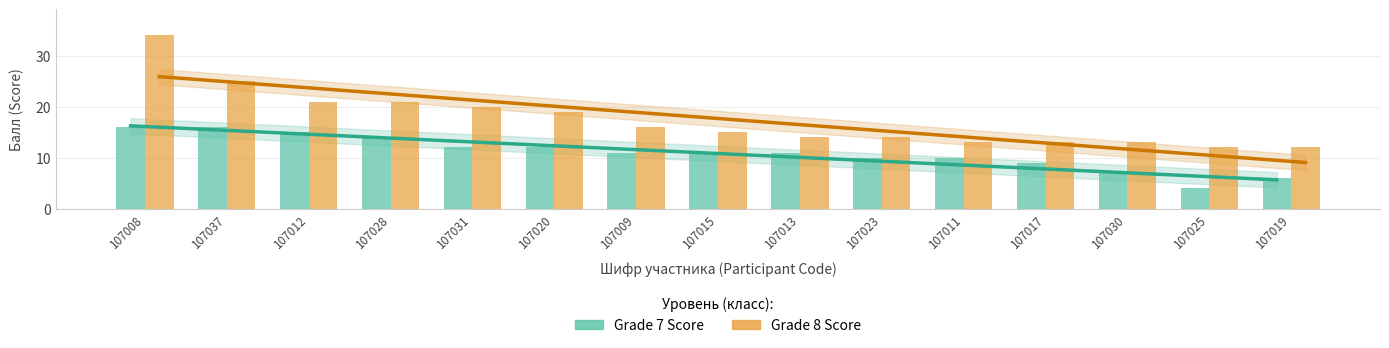

List the labels in order of Grade 7 Score value, smallest first.

107025, 107019, 107030, 107017, 107023, 107011, 107009, 107015, 107013, 107031, 107020, 107028, 107012, 107008, 107037